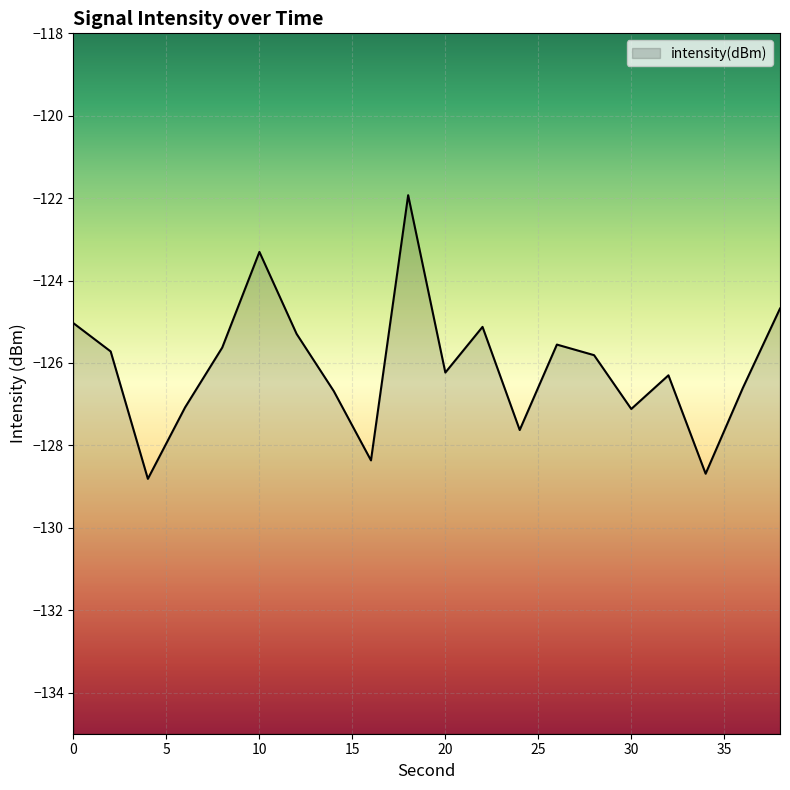

The chart shows a value of -184.0 at 18. True or false?

False